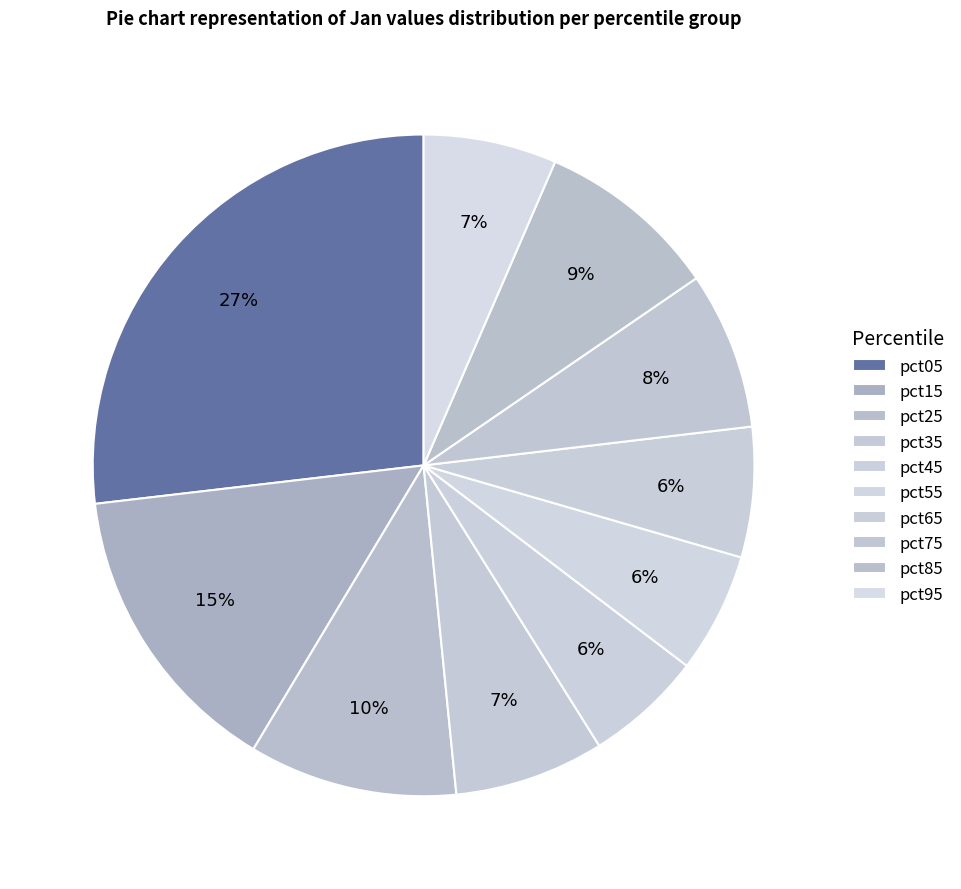

What percentage is the pct05 slice, to the nearest percent?

27%